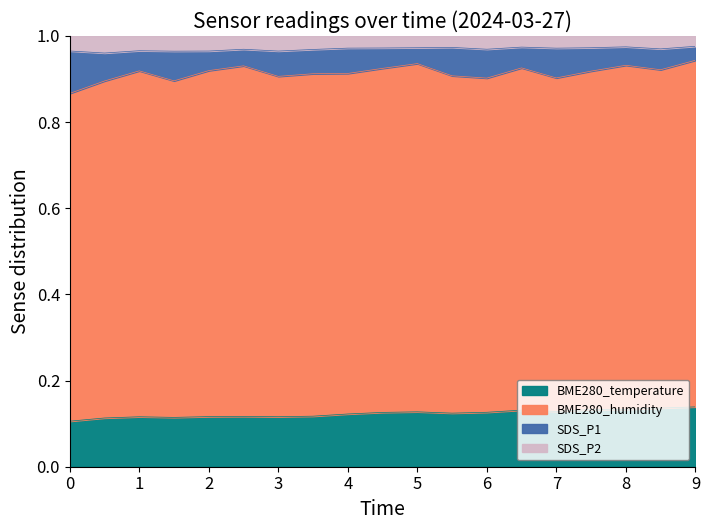

True or false: SDS_P2 and SDS_P1 cross at least once.

False